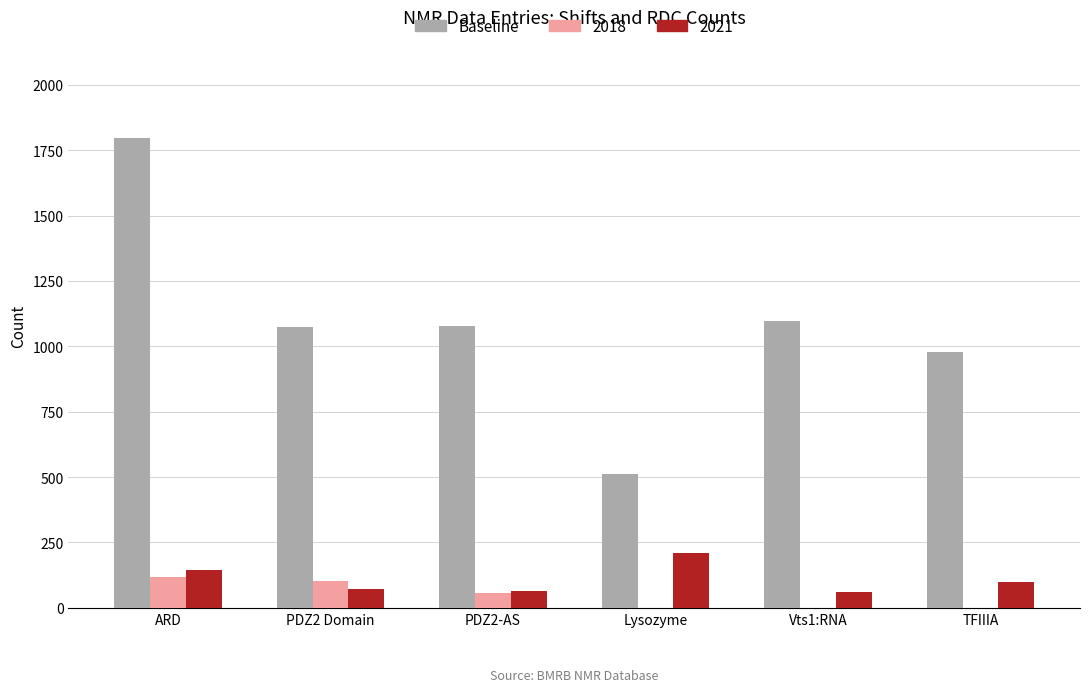

Between ARD and PDZ2-AS, which series saw the biggest shift?

Baseline